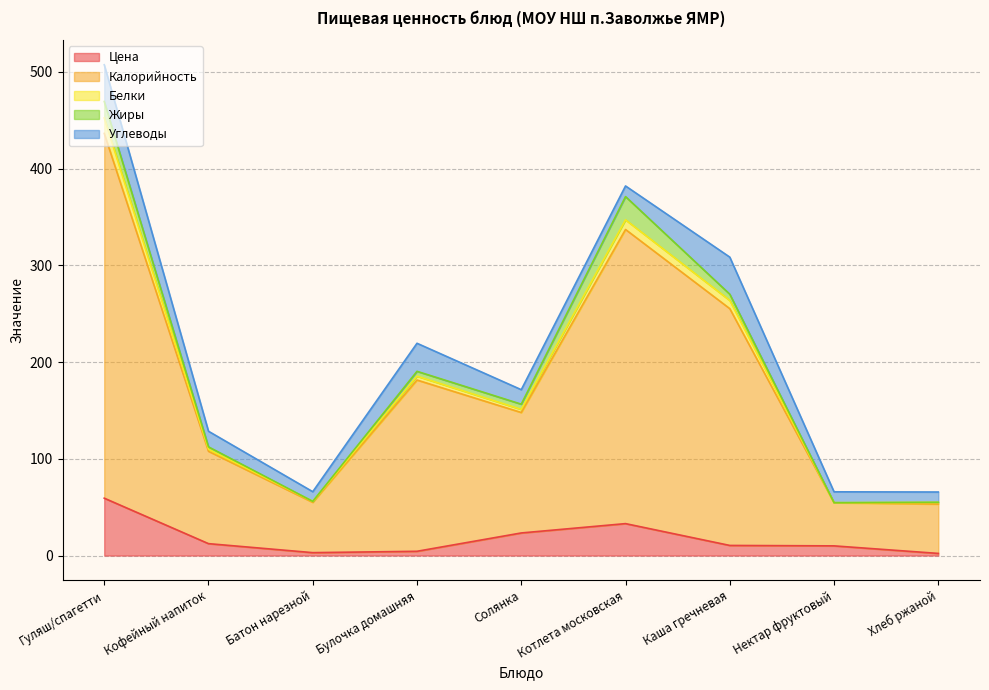

Which series has the largest range (max minus min)?

Калорийность